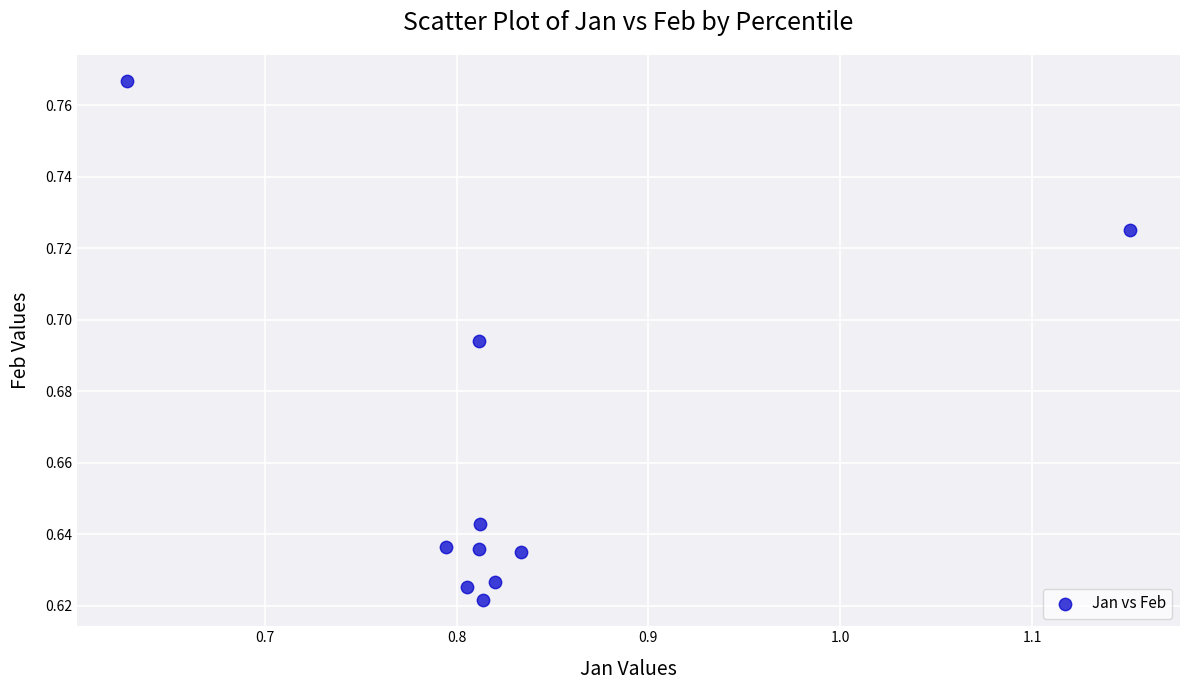

What is the range of X values (max minus min)?

0.5